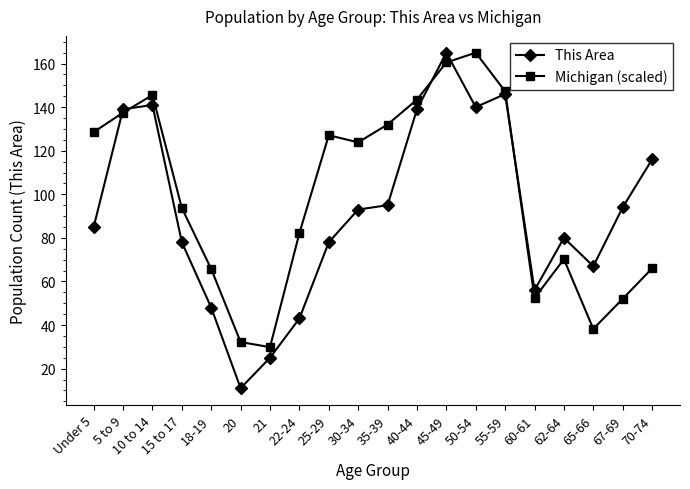

Rank the series at Under 5 from highest to lowest value.

Michigan (scaled), This Area